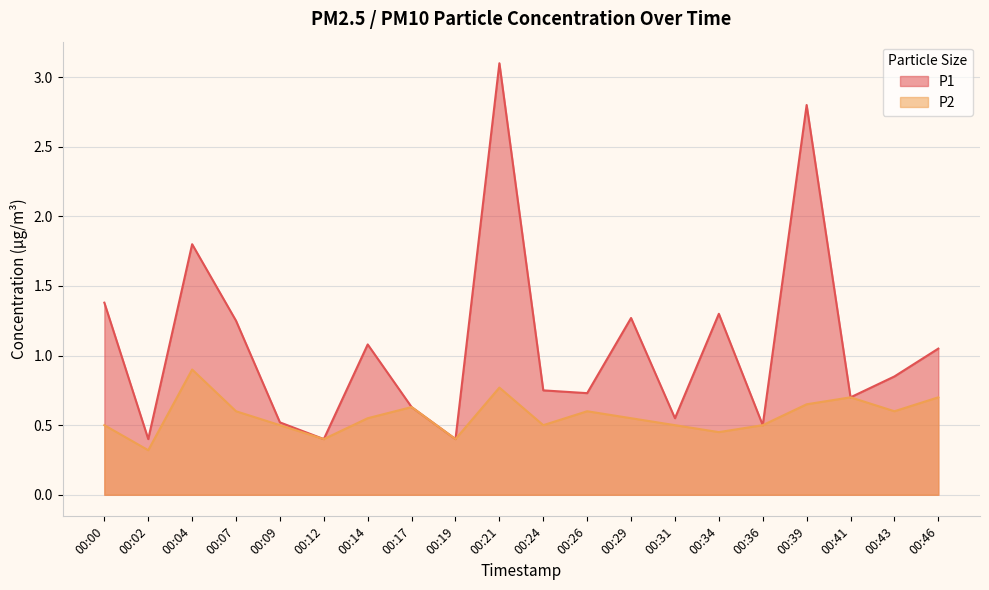

At which label is P1 closest to 1?

00:46